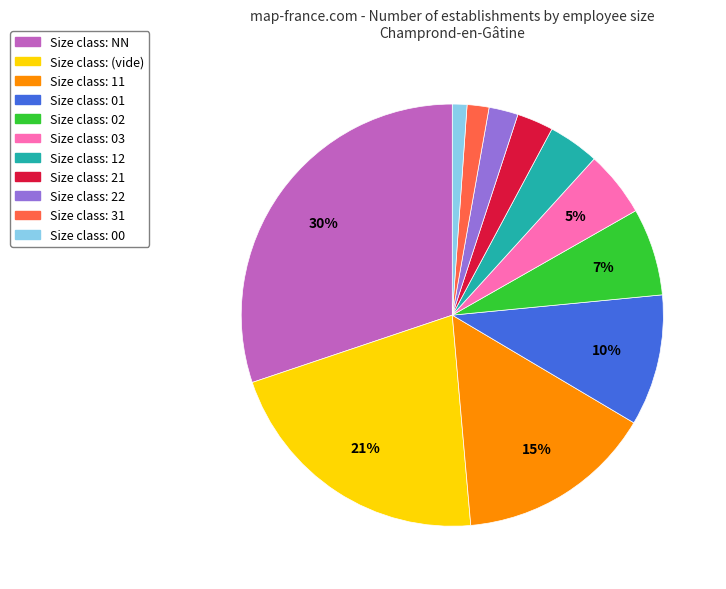

To the nearest percent, what is the average slice percentage?

9%